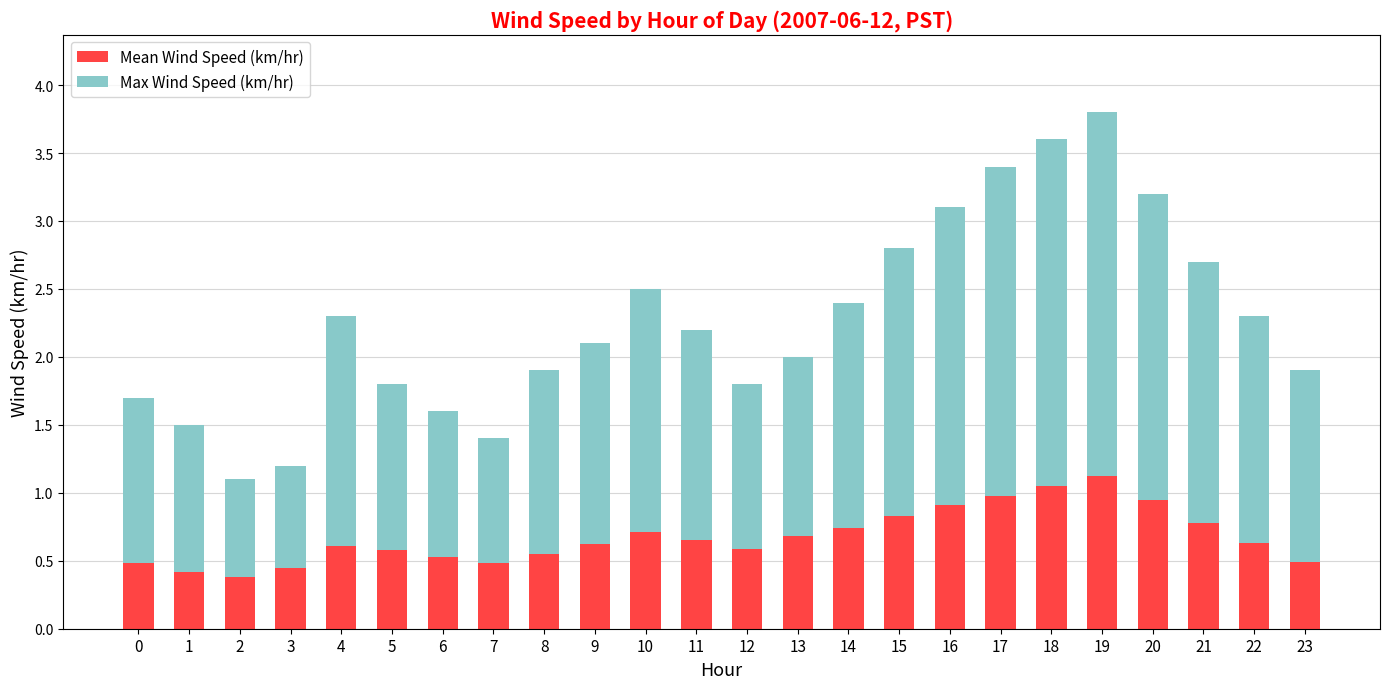

The value of Mean Wind Speed (km/hr) at 19 is 0.2. True or false?

False